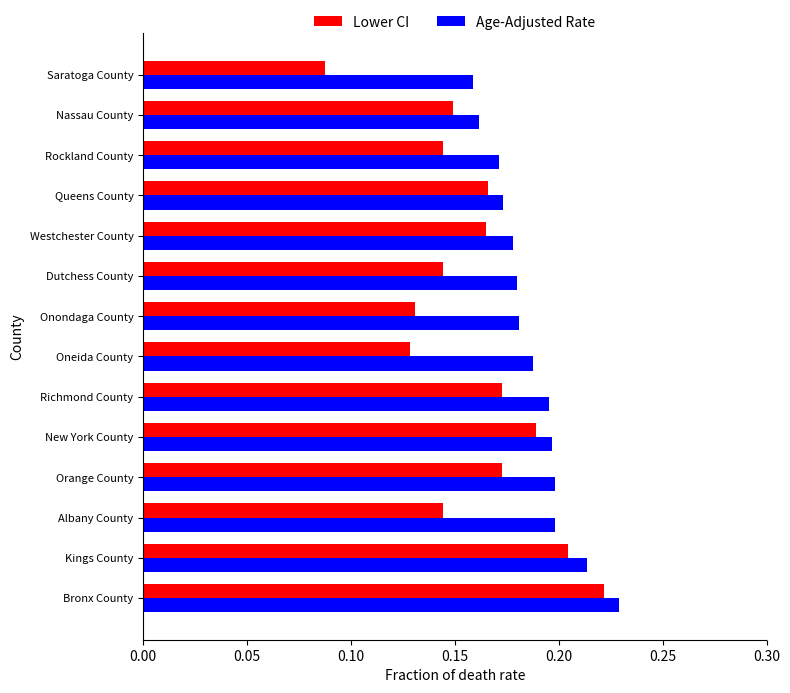

Which series has the largest total across all categories?

Age-Adjusted Rate